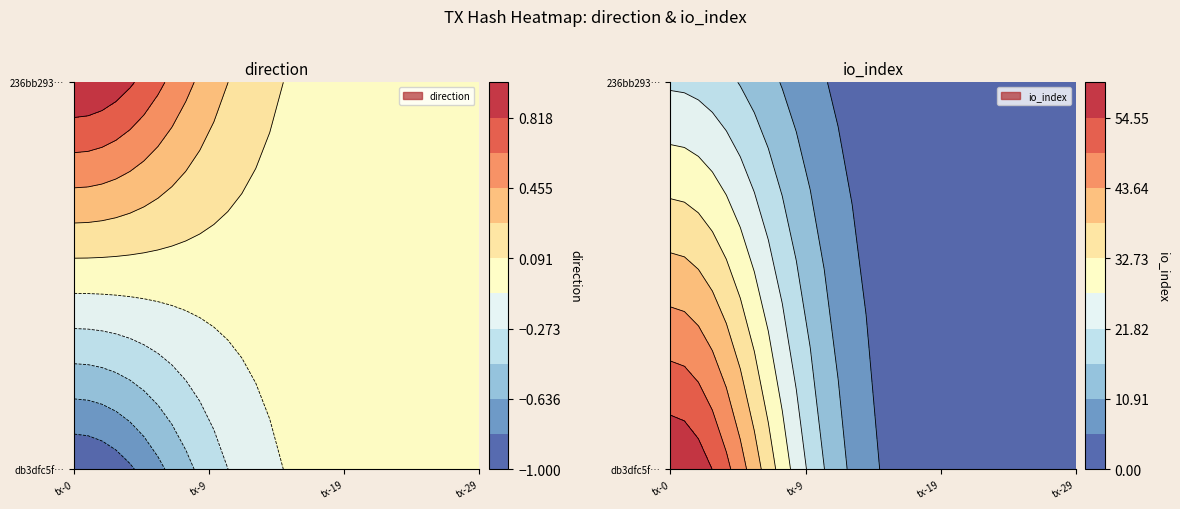

What is the difference between the maximum and minimum values in the db3dfc5fc3f7d7cd8da5ae3477328473b21d172 series?

61